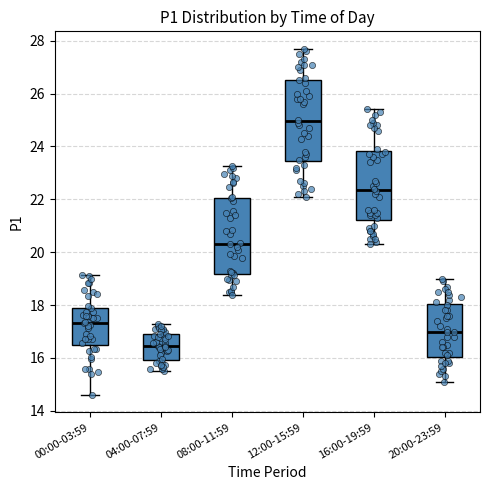

Where is the upper edge of the box for 12:00-15:59 on the y-axis? The values are not printed on the chart, so give them approximately, as read against the axis.

26.6